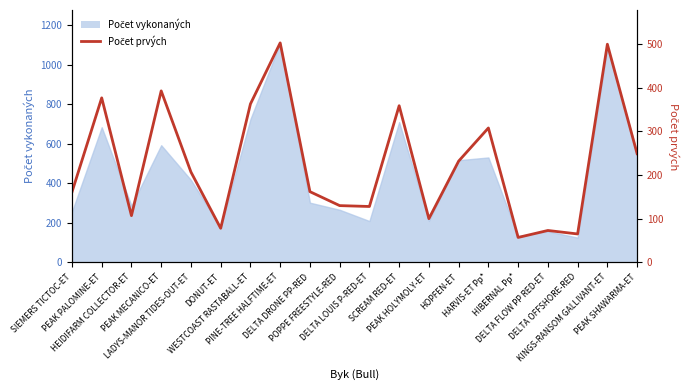

What is the maximum value shown in the chart?

503